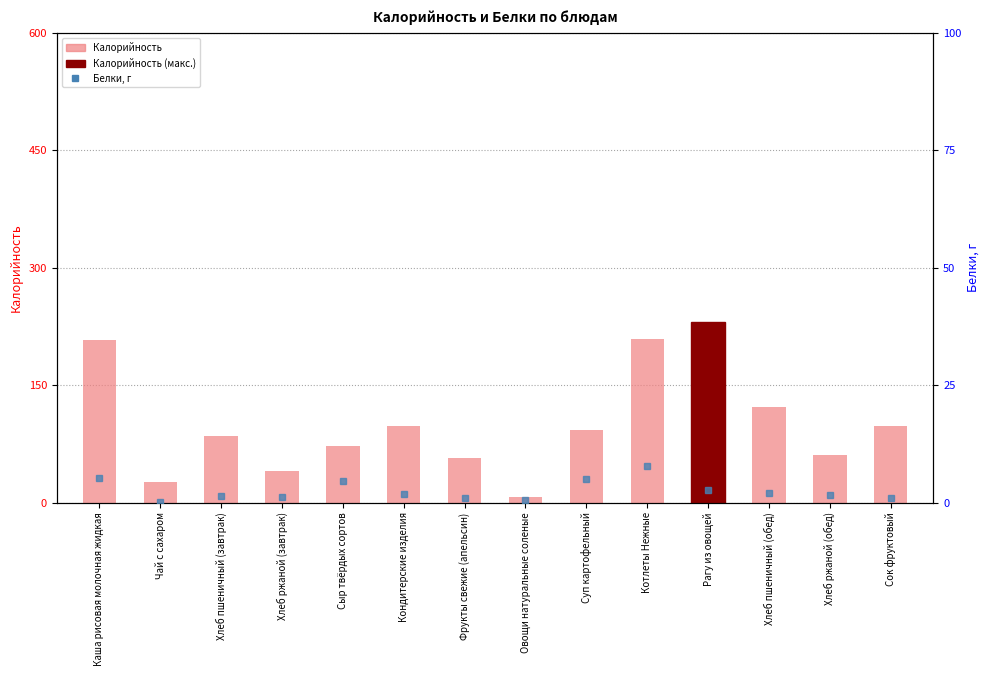

What is the difference between the maximum and minimum values in the Белки series?

7.6